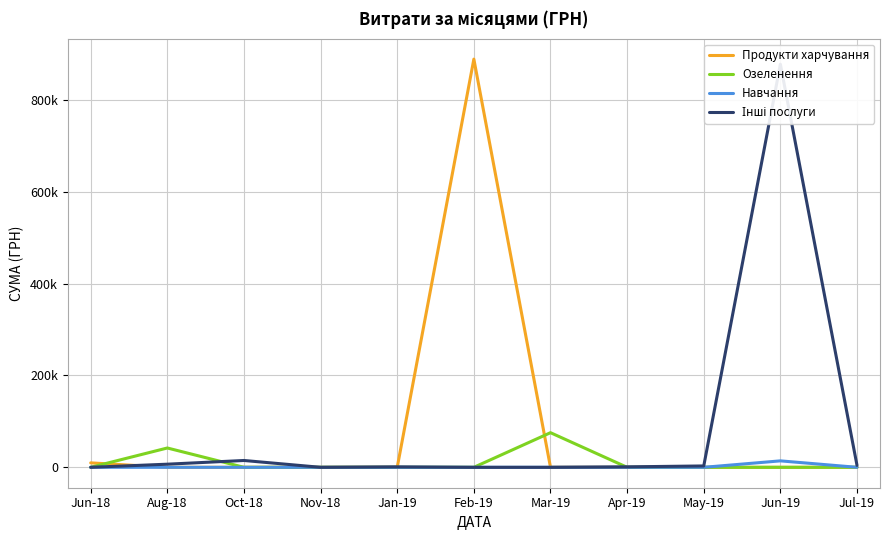

What is the difference between the second highest and minimum values in the Озеленення series?

42045.4